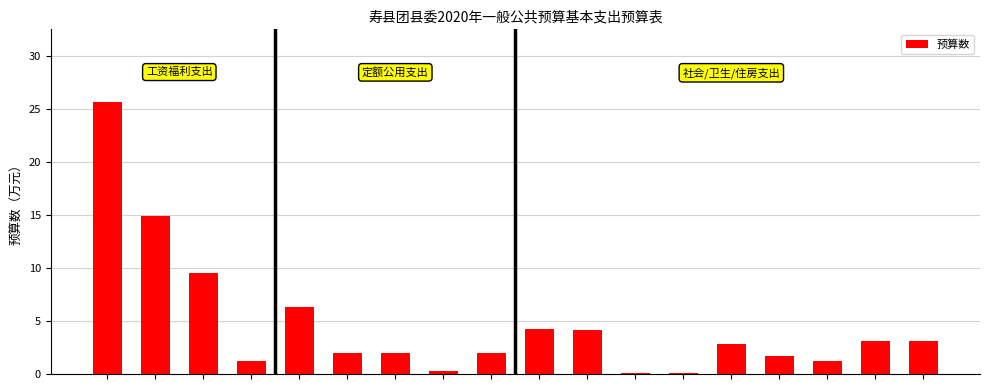

Count the number of categories in the chart.

18